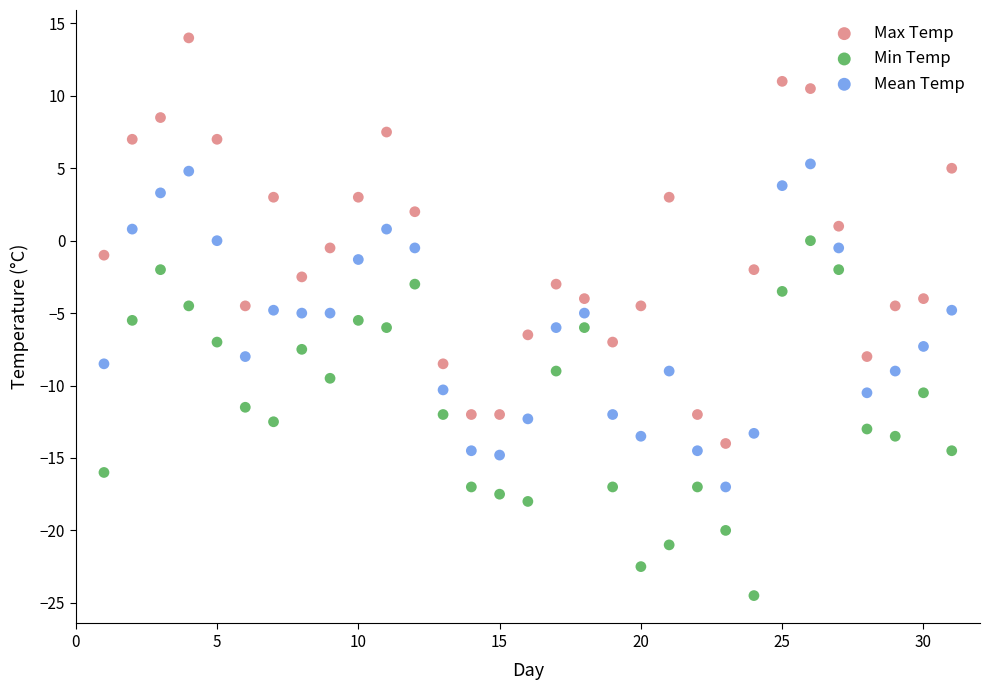

Which series has the largest Y range (max minus min)?

Max Temp